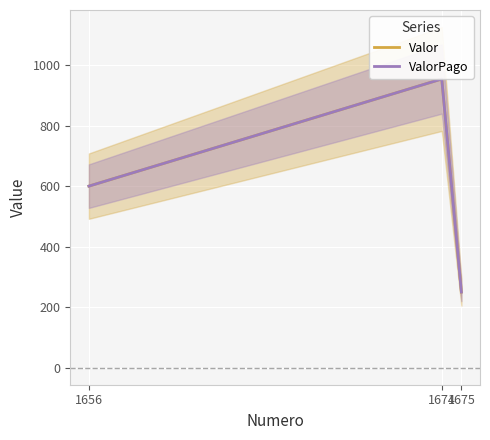

Which label corresponds to the largest value in the chart?

1674